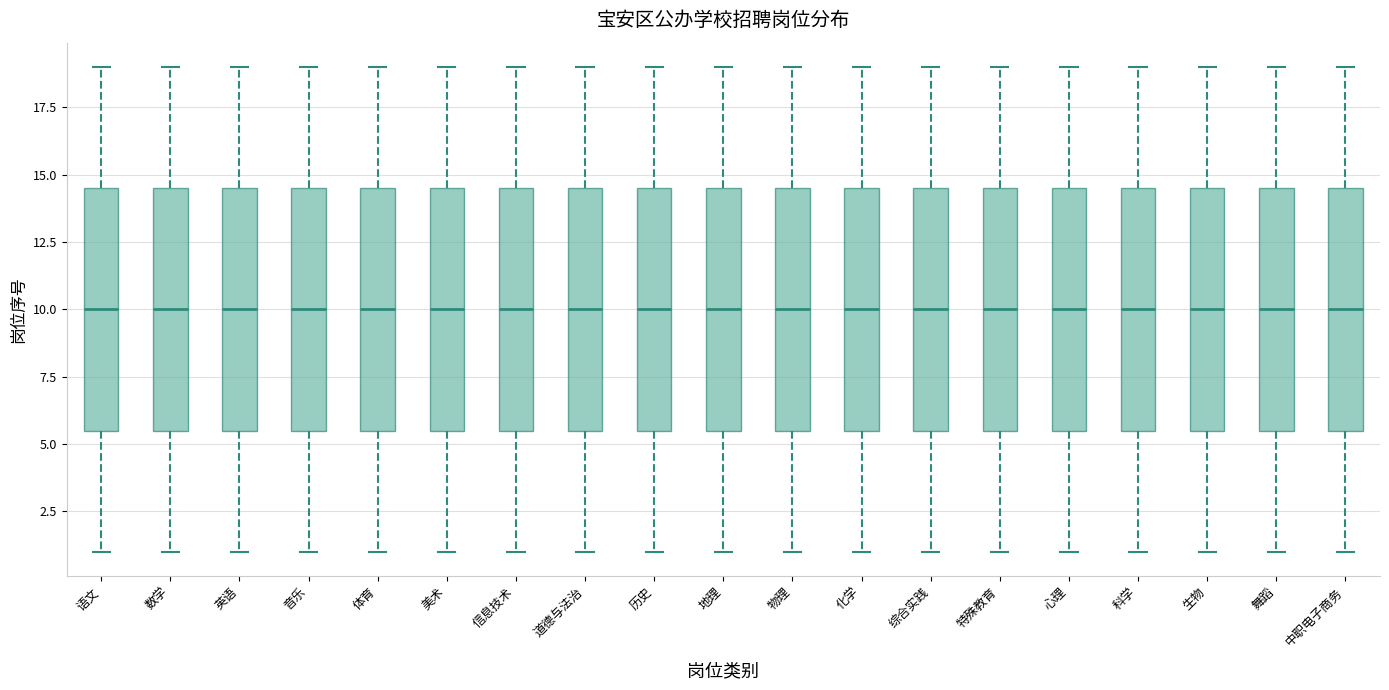

Where does the lower whisker of the box for 化学 end on the y-axis? The values are not printed on the chart, so give them approximately, as read against the axis.

1.0